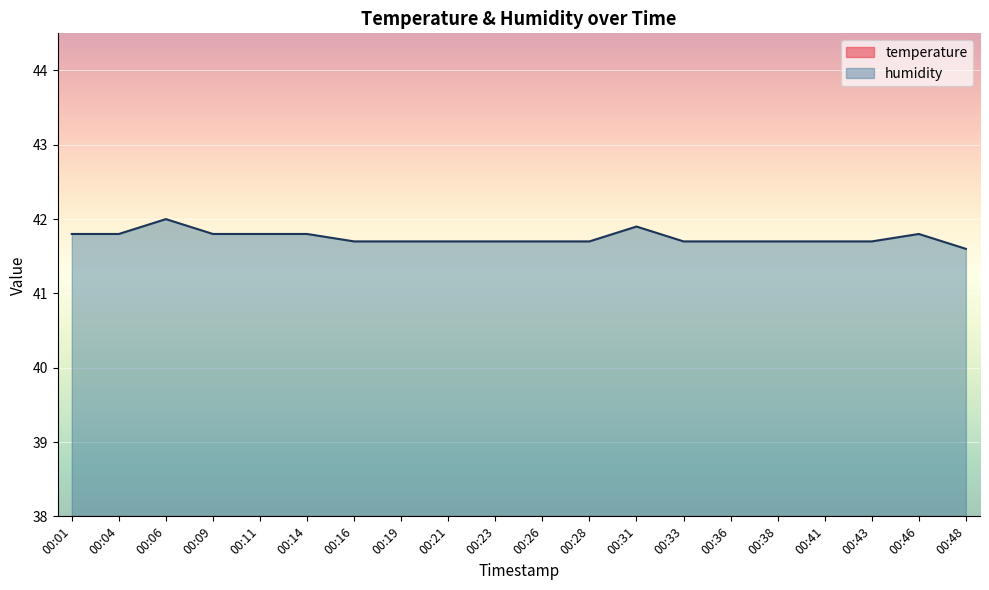

At which category is the sum across all series the highest?

00:06